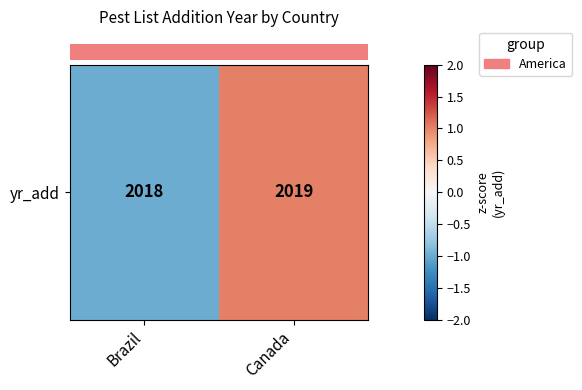

The value at Canada is 0. True or false?

False